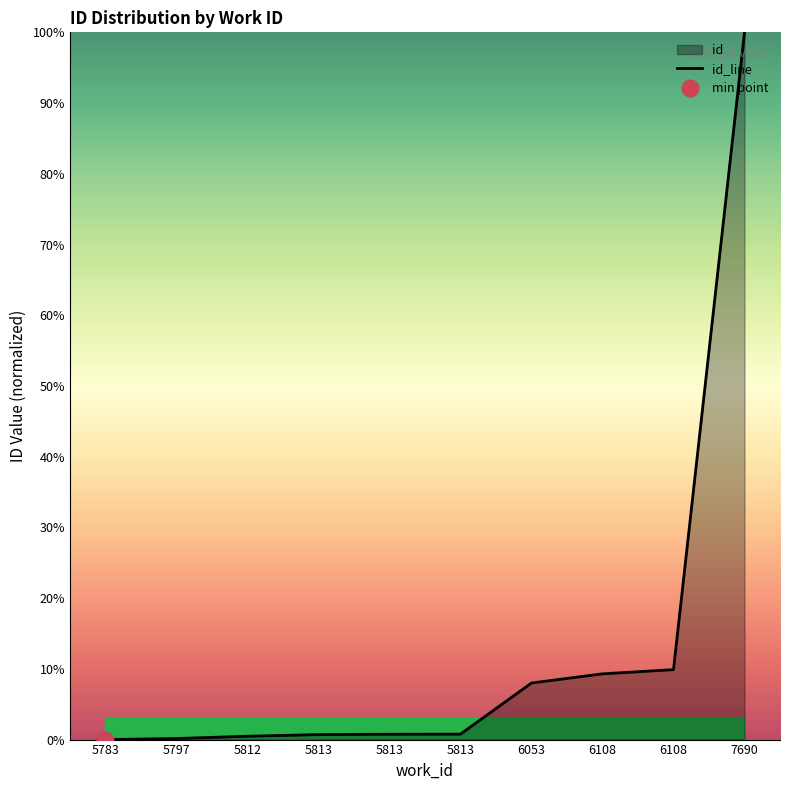

True or false: the data has more than 2 interior local peaks.

False